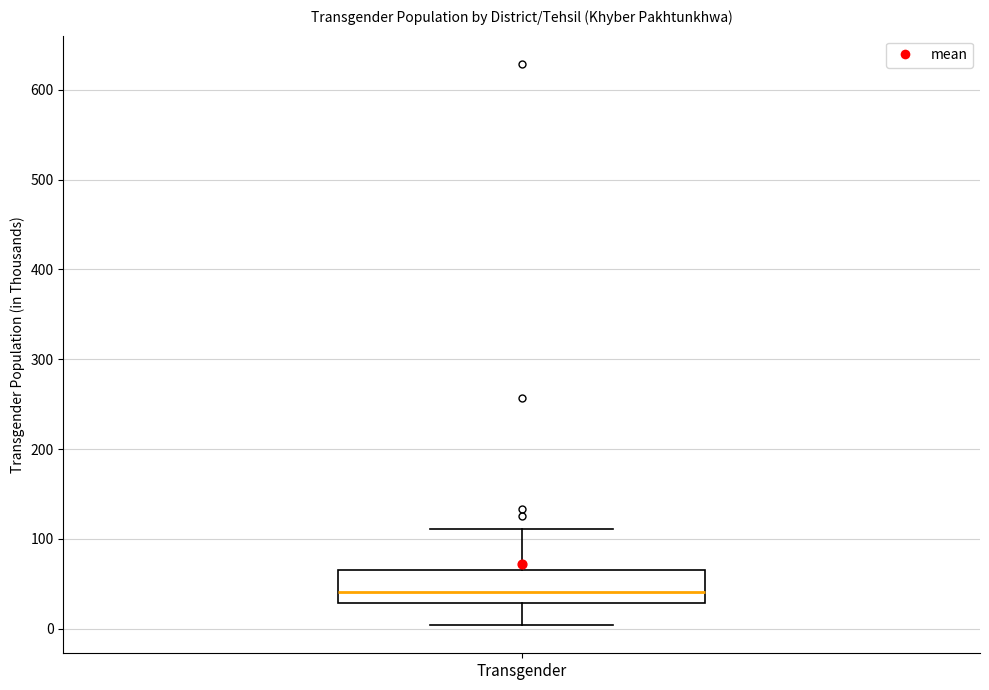

Where is the lower edge of the box for Transgender on the y-axis? The values are not printed on the chart, so give them approximately, as read against the axis.

30